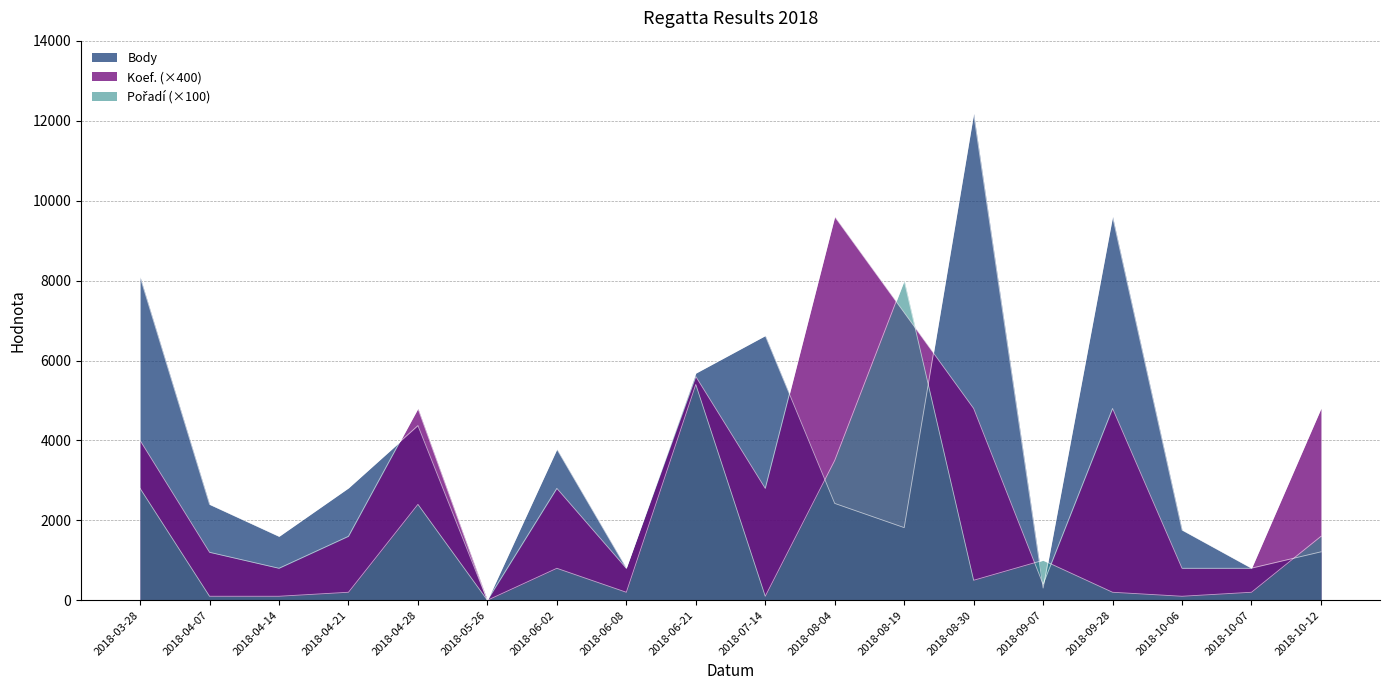

Is it true that Koef. equals 122 at 2018-09-07?

False